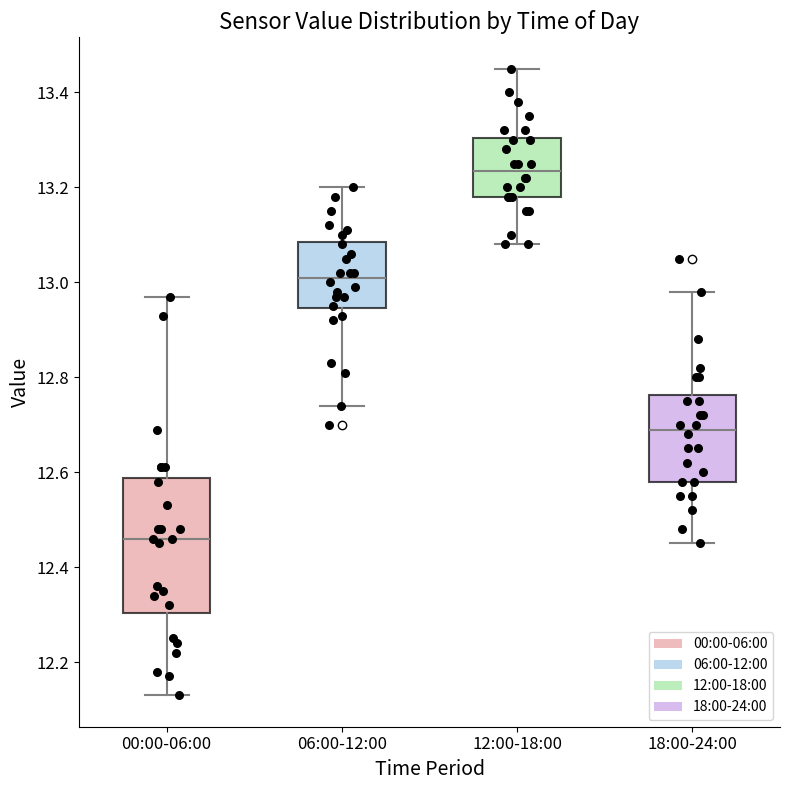

Comparing the boxes themselves (not the whiskers), which one is the tallest?

00:00-06:00